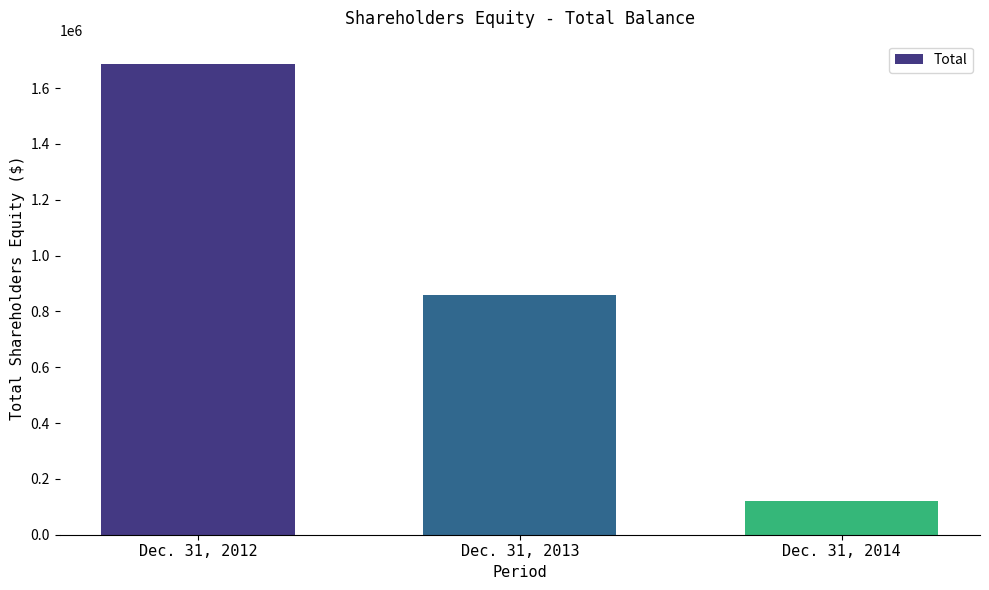

What is the sum of all values?

2663656